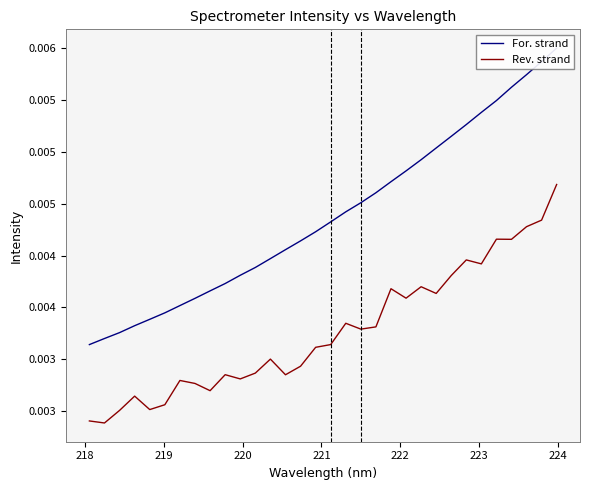

Which series has the largest total across all categories?

For. strand